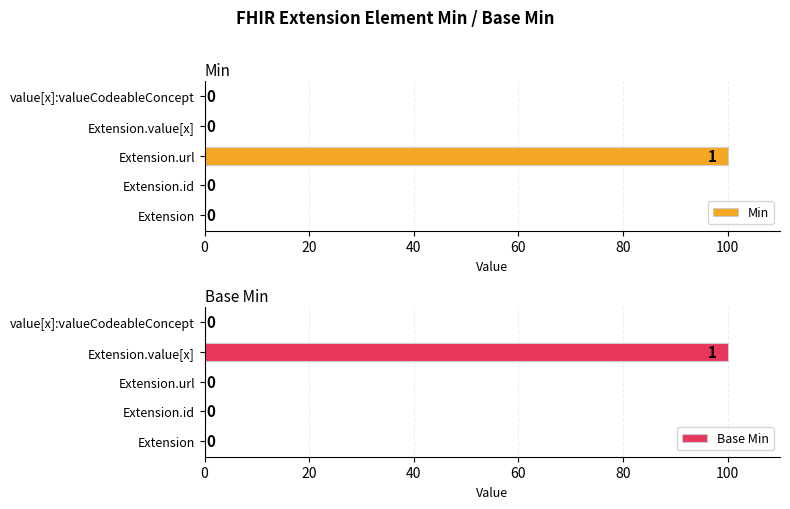

Is it true that Min equals 46 at Extension.id?

False